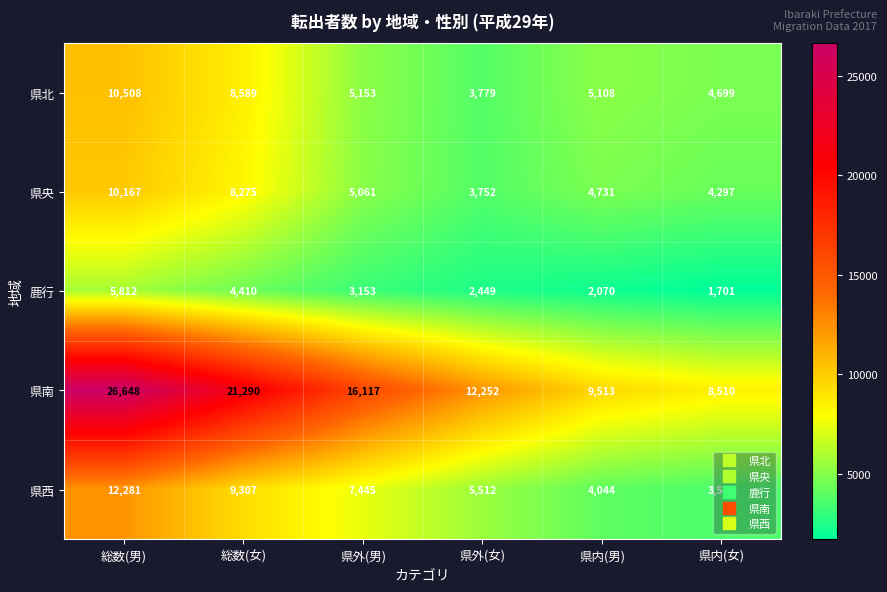

Where is 県西 nearest to the value 7926?

県外(男)